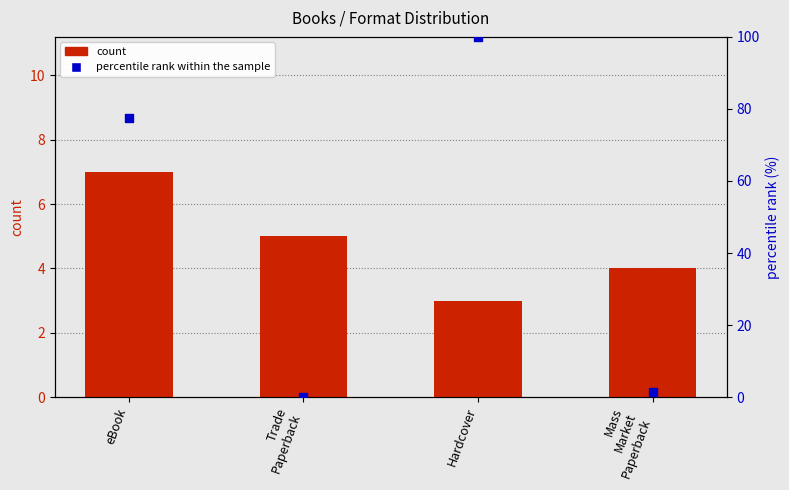

Which series contains the lowest Y value?

percentile rank within the sample